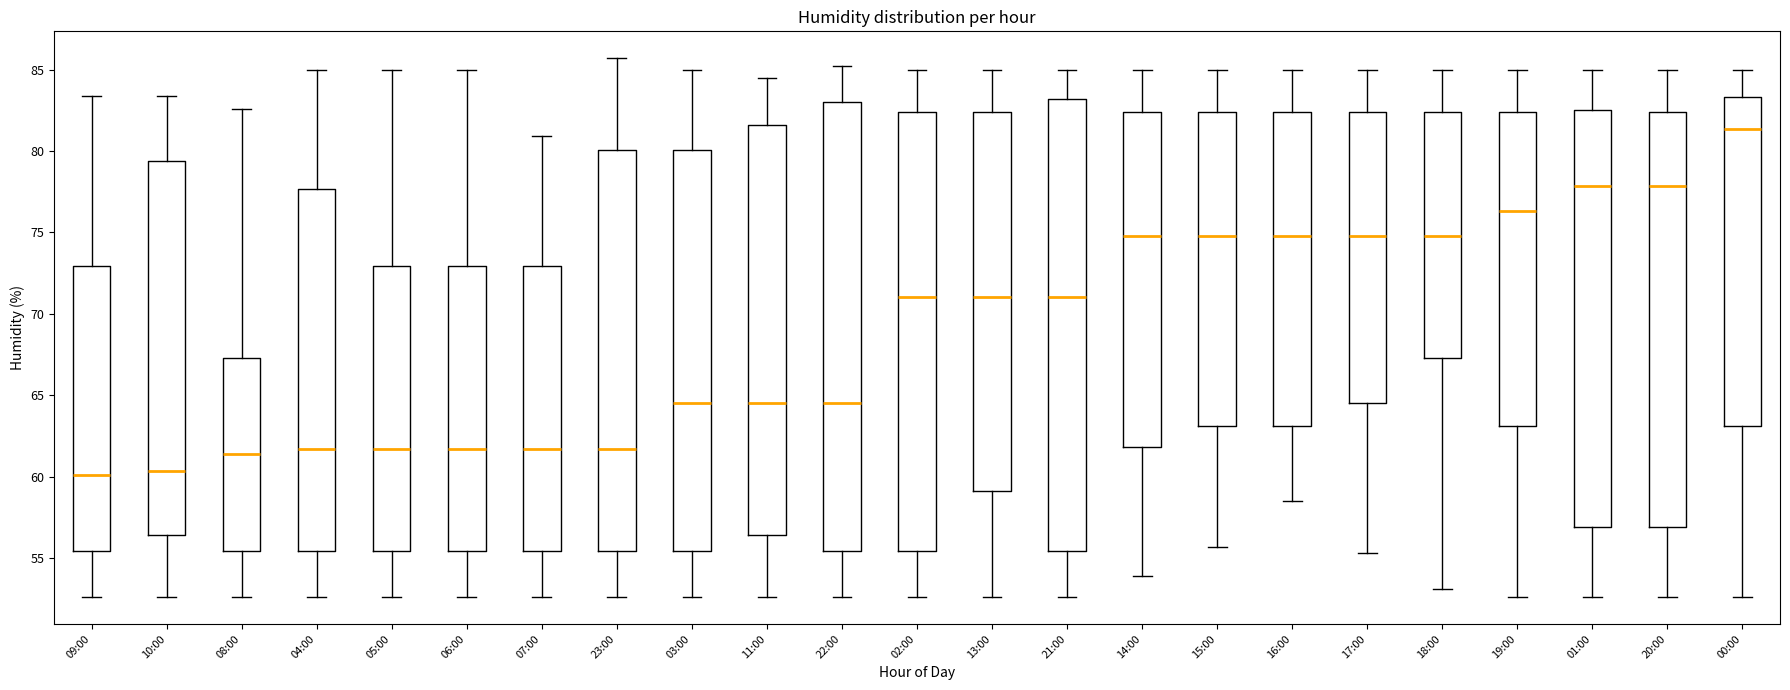

Which box's median line is the highest?

00:00